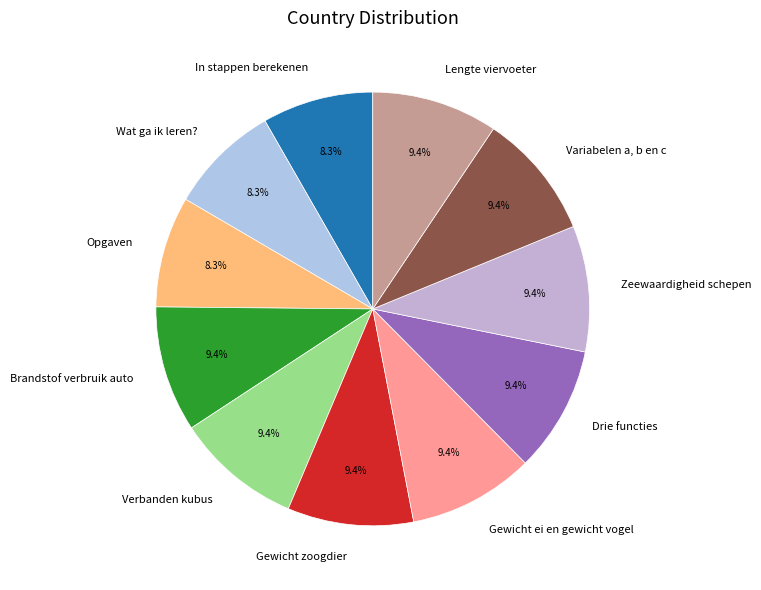

Is it true that In stappen berekenen is 8% of the pie?

True